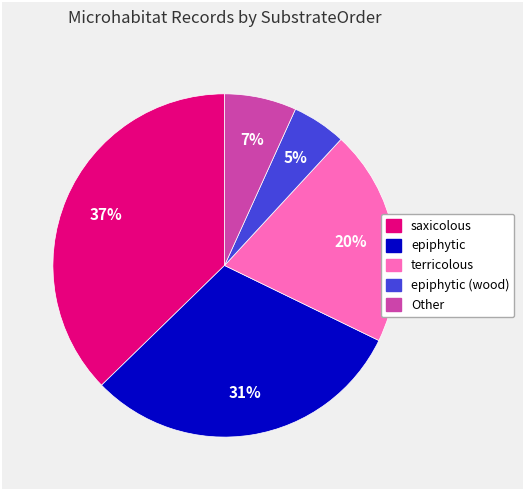

Does any single category account for the majority?

No